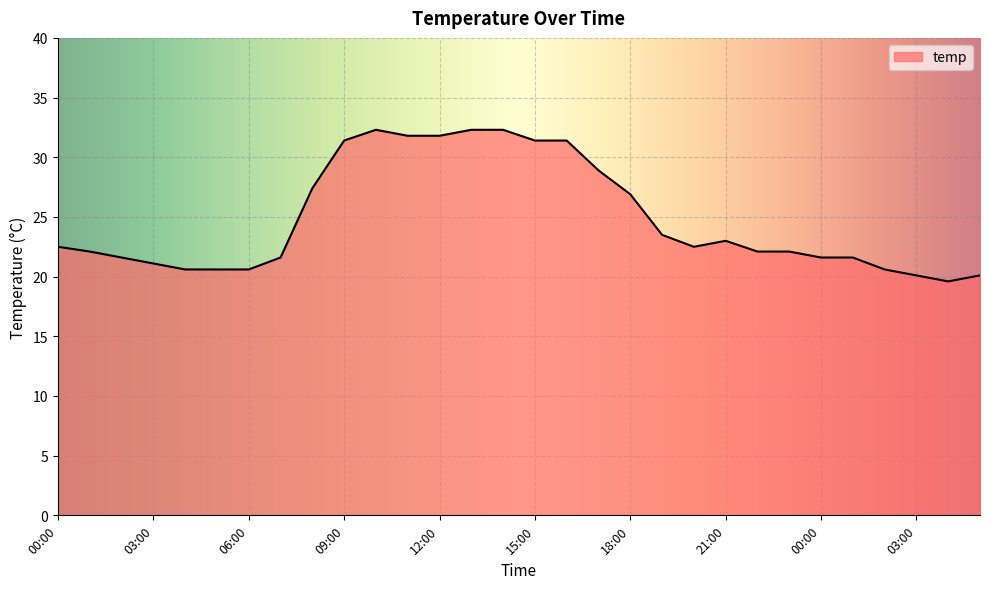

What is the minimum value shown in the chart?

19.6